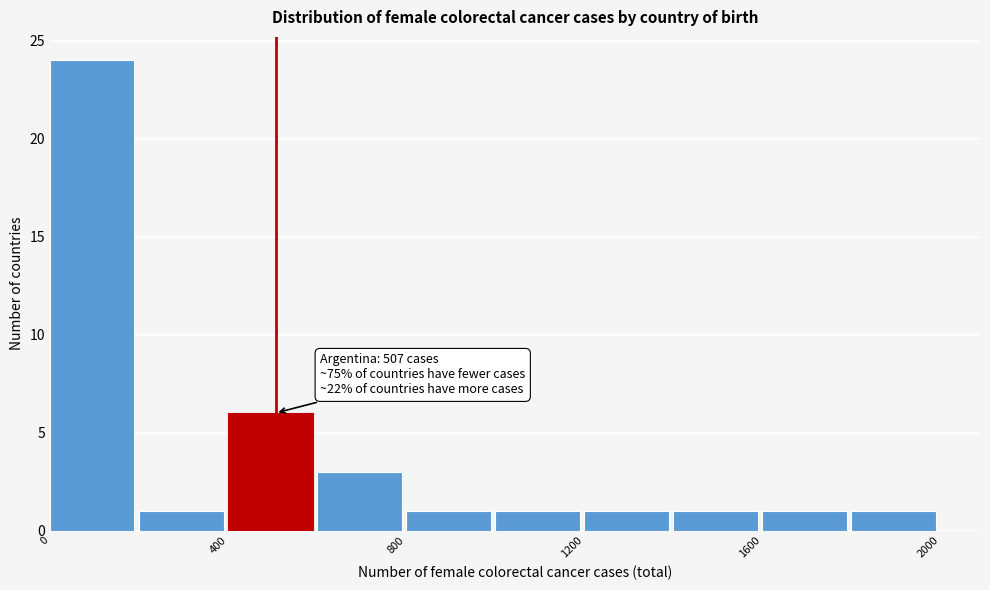

Over which range of the x-axis is the bar tallest?

0 to 200